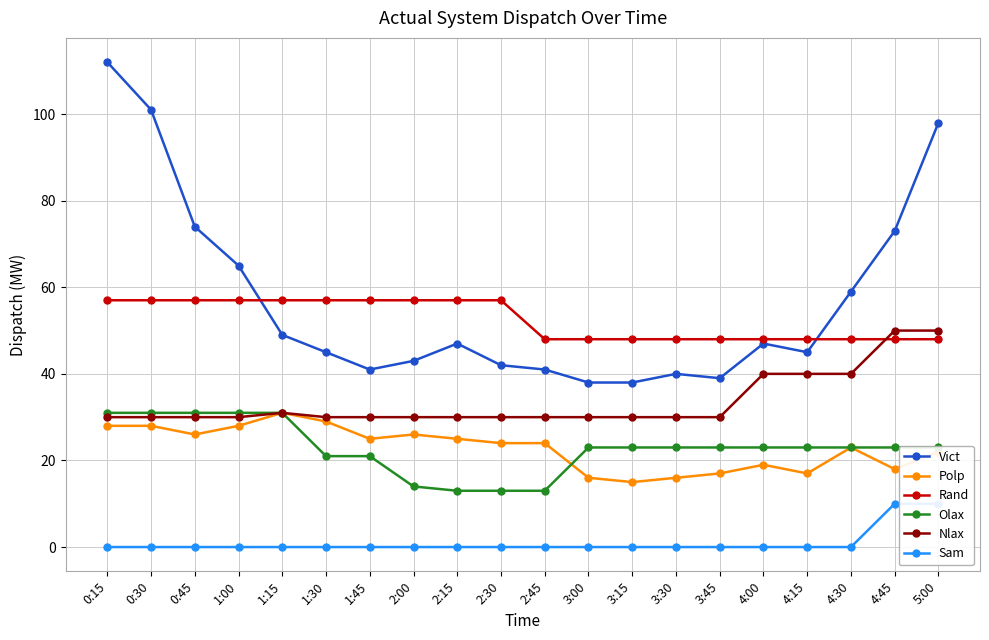

Which series has the largest range (max minus min)?

Vict